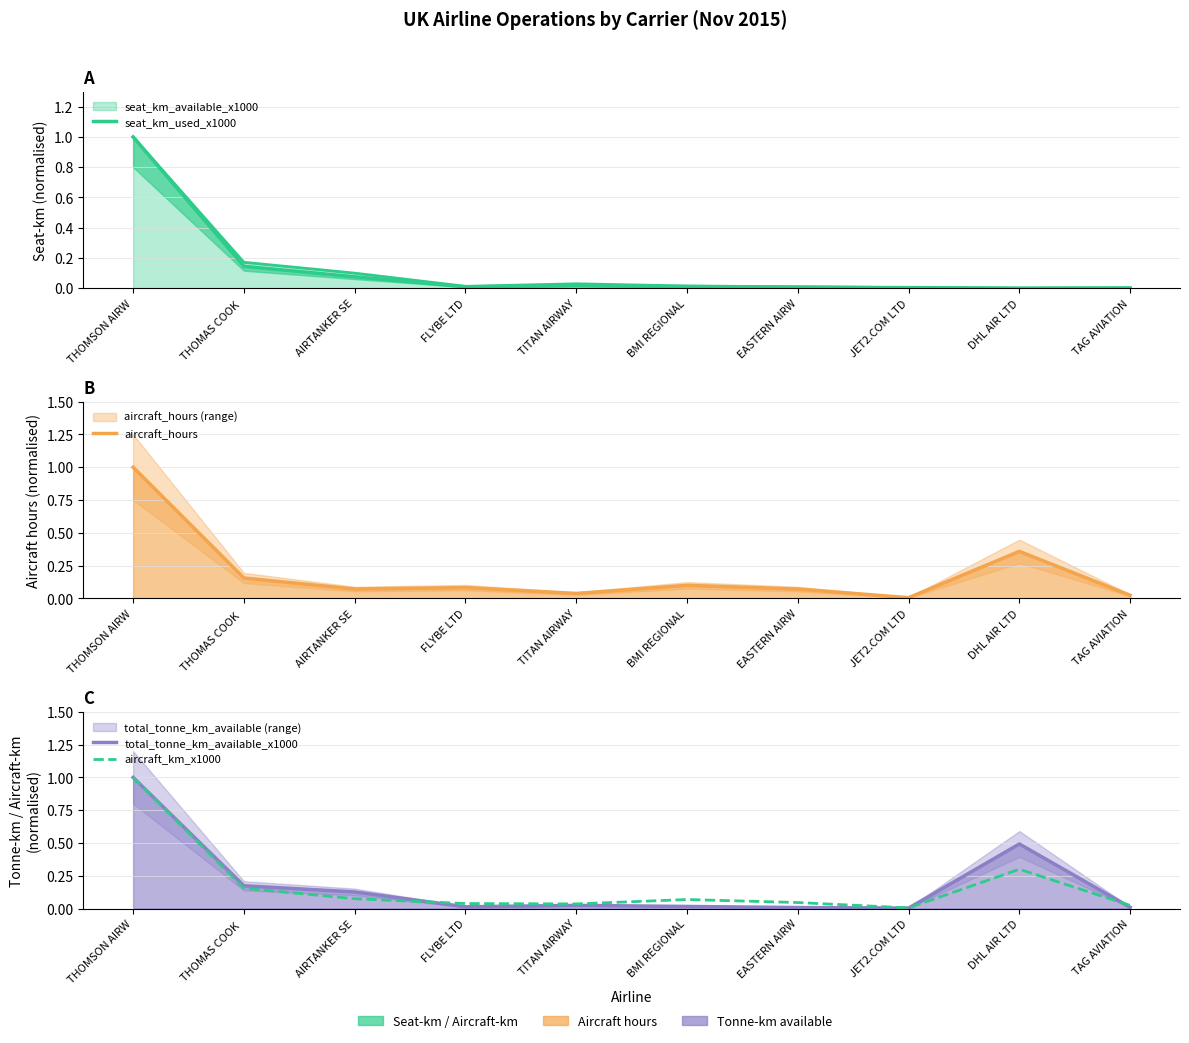

True or false: total_tonne_km_available_x1000 has a value of 0.0 at TITAN AIRWAY.

False